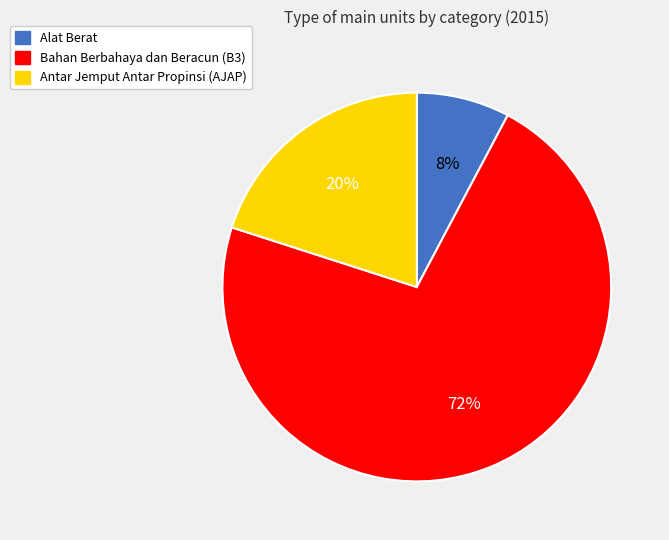

To the nearest percent, what portion does Antar Jemput Antar Propinsi (AJAP) represent?

20%